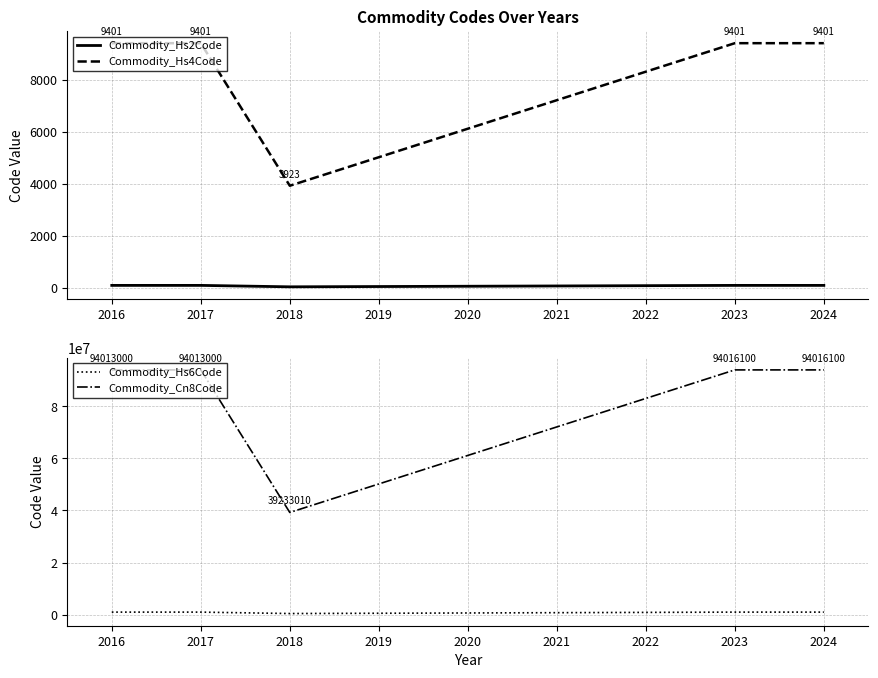

What are all the series names shown in the legend?

Commodity_Hs2Code, Commodity_Hs4Code, Commodity_Hs6Code, Commodity_Cn8Code